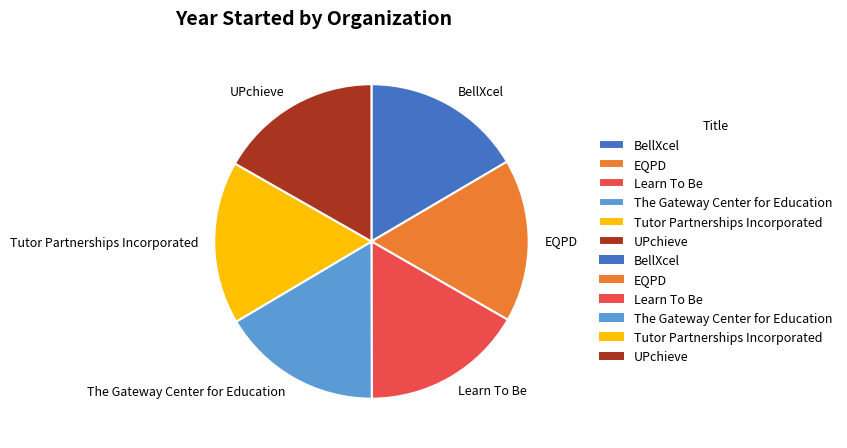

How many segments does this pie chart have?

6